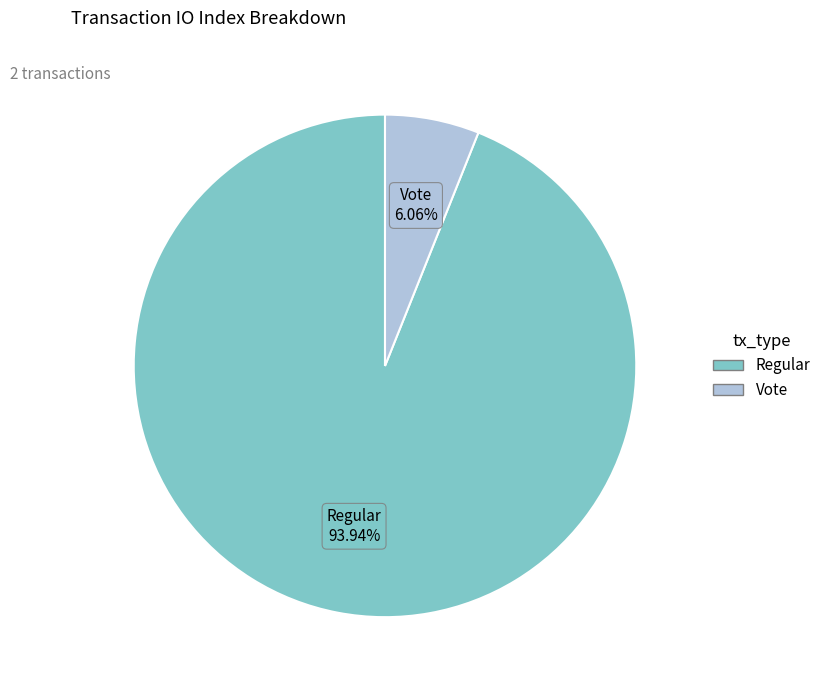

Which slice is the smallest?

Vote